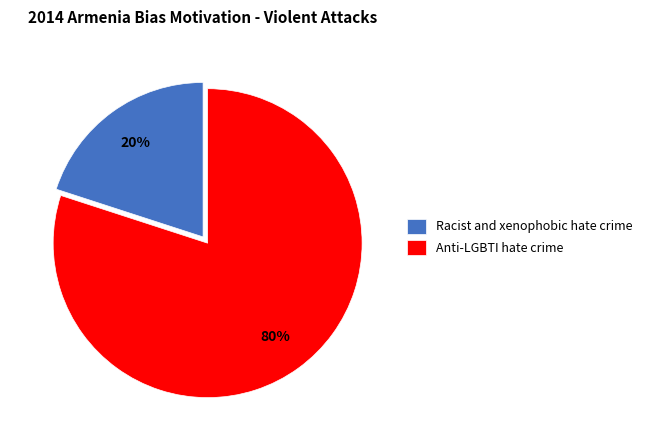

What percentage is the Racist and xenophobic hate crime slice, to the nearest percent?

20%